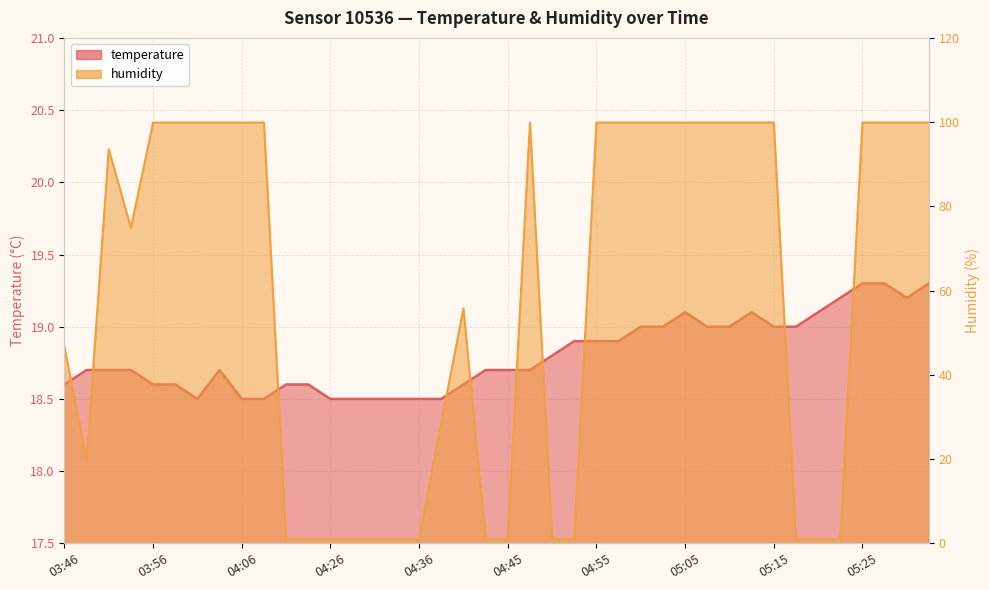

Rank the categories by temperature value from lowest to highest.

04:01, 04:06, 04:08, 04:26, 04:28, 04:31, 04:33, 04:36, 04:38, 03:46, 03:56, 03:58, 04:21, 04:23, 04:41, 03:48, 03:51, 03:53, 04:03, 04:43, 04:45, 04:48, 04:50, 04:53, 04:55, 04:58, 05:00, 05:03, 05:08, 05:10, 05:15, 05:18, 05:05, 05:13, 05:20, 05:22, 05:30, 05:25, 05:27, 05:32